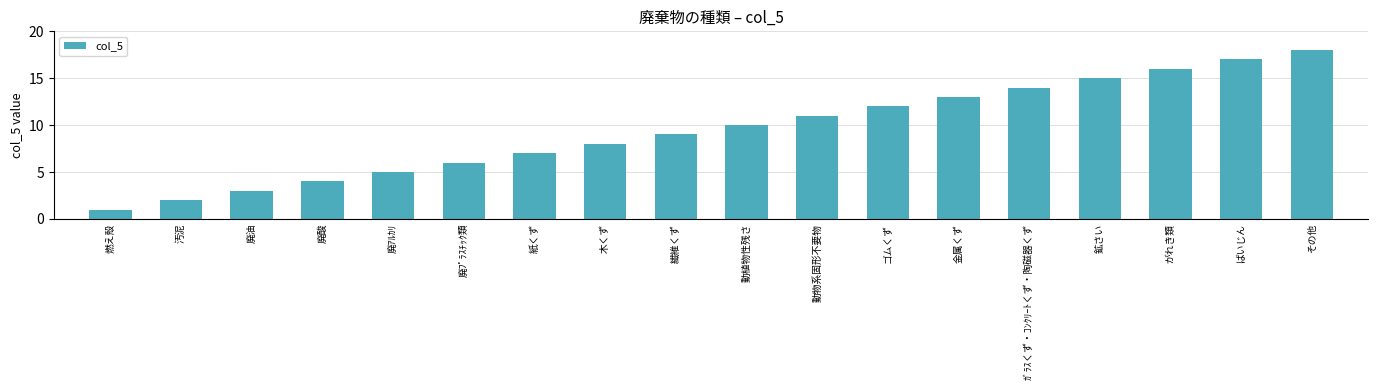

At which label is the value closest to 9?

繊維くず